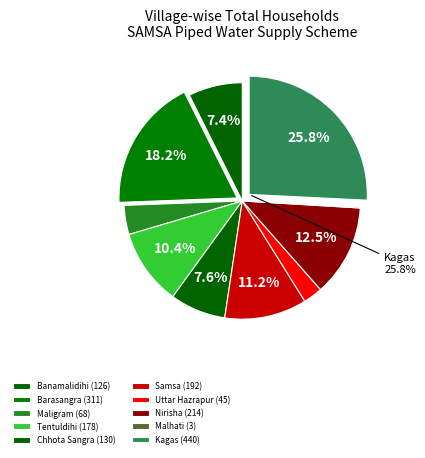

Is it true that Barasangra is 18% of the pie?

True